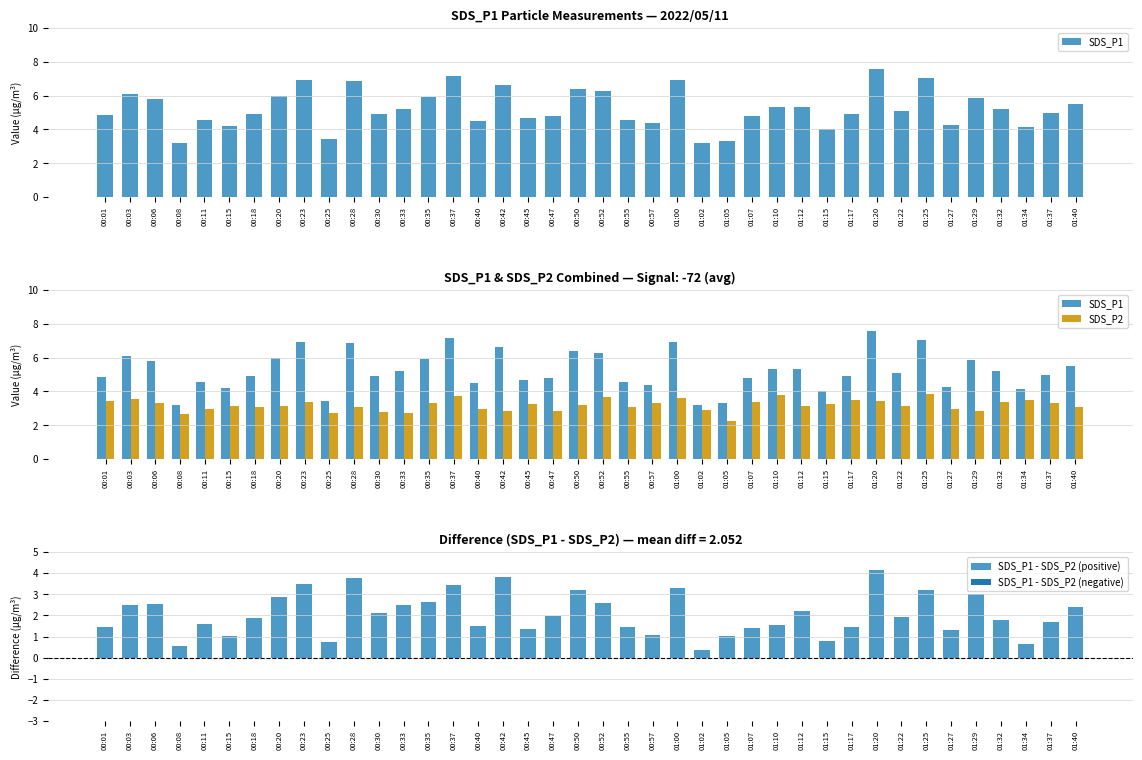

What is the minimum value for SDS_P1 - SDS_P2 (positive)?

0.3